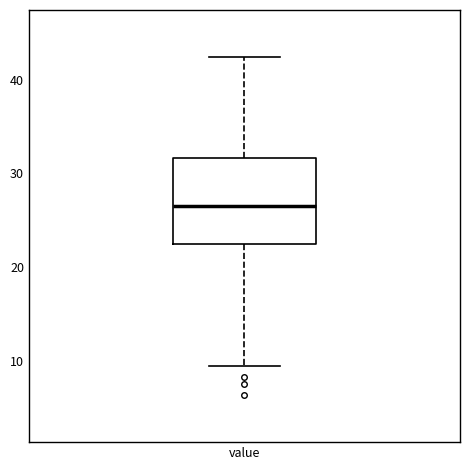

Transcribe this box plot: give where the median line is, the range the box spans, and where the two whiskers end, as read against the y-axis. The values are not printed on the chart, so give them approximately, as read against the axis.

median 27, box 23 to 32, whiskers 10 to 42